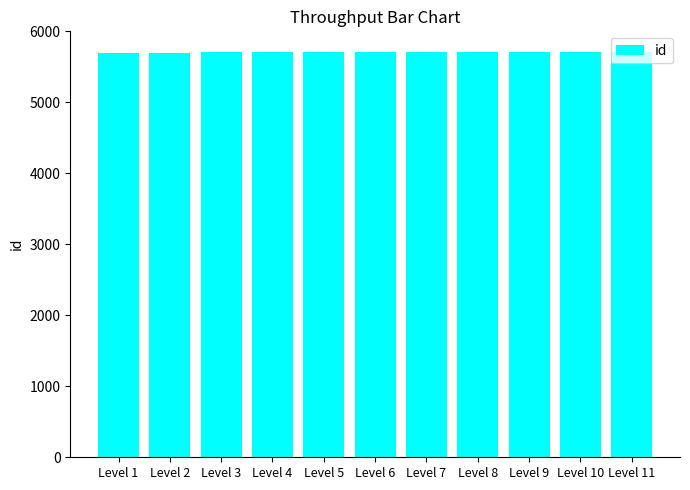

What is the sum of the values at Level 8 and Level 1?

11407